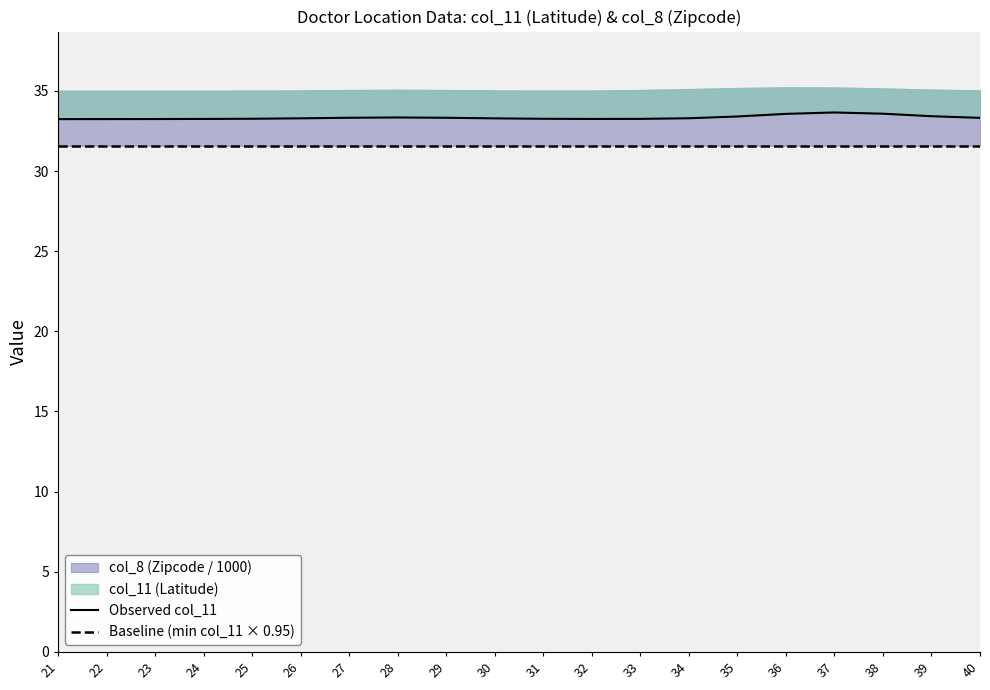

The Observed col_11 series shows 33.3 at 30. True or false?

True